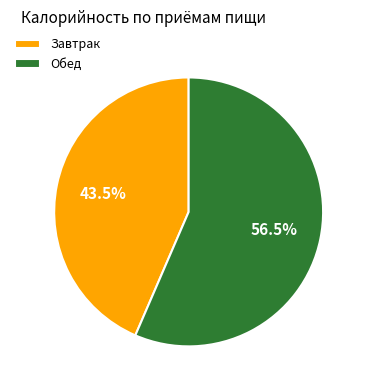

What is the largest slice in the pie chart?

Обед